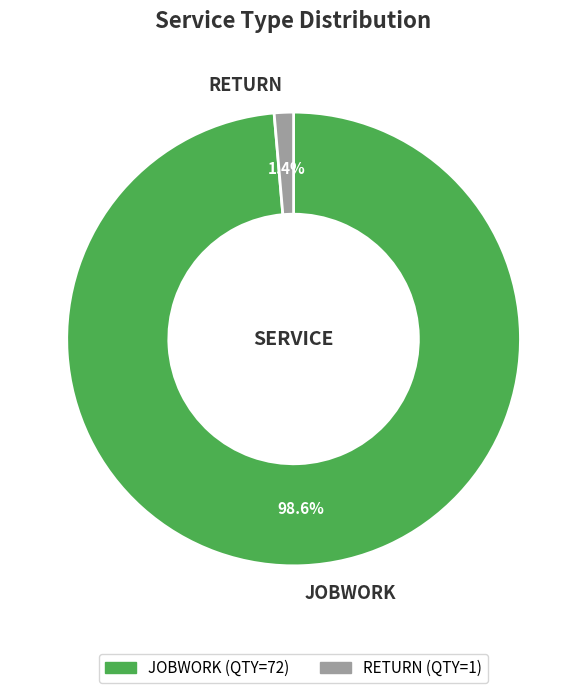

How many segments does this pie chart have?

2